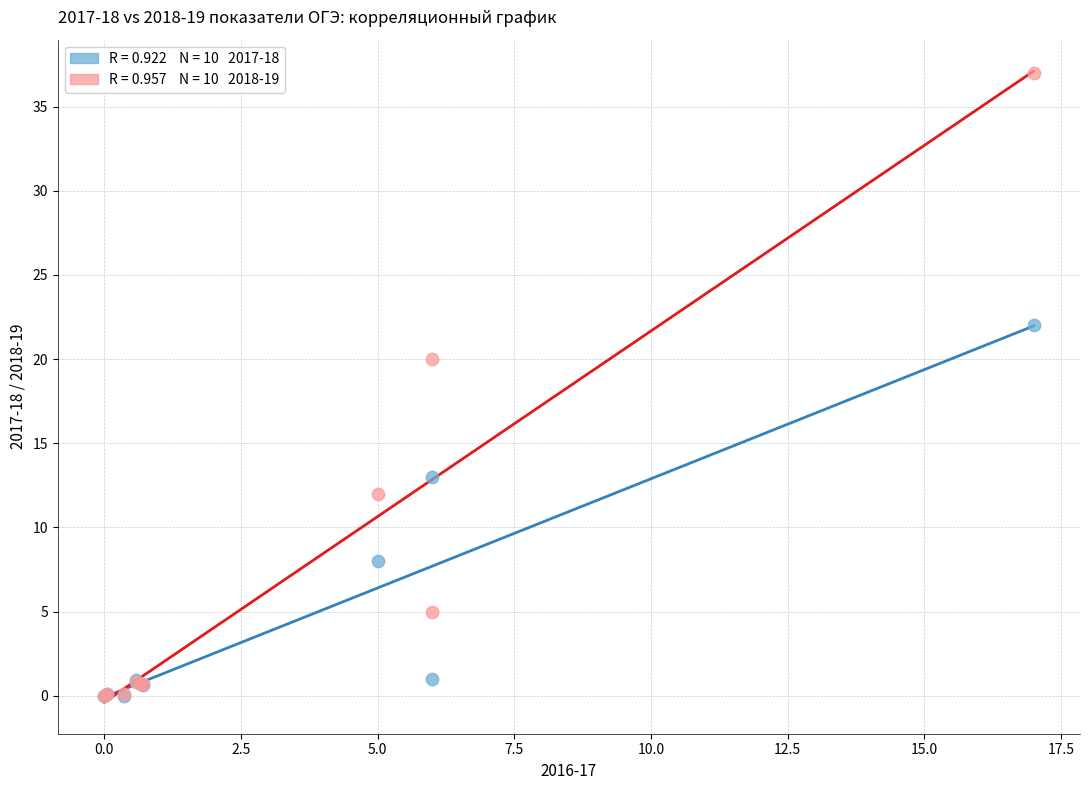

Across all series, what Y value is closest to 18?

20.0